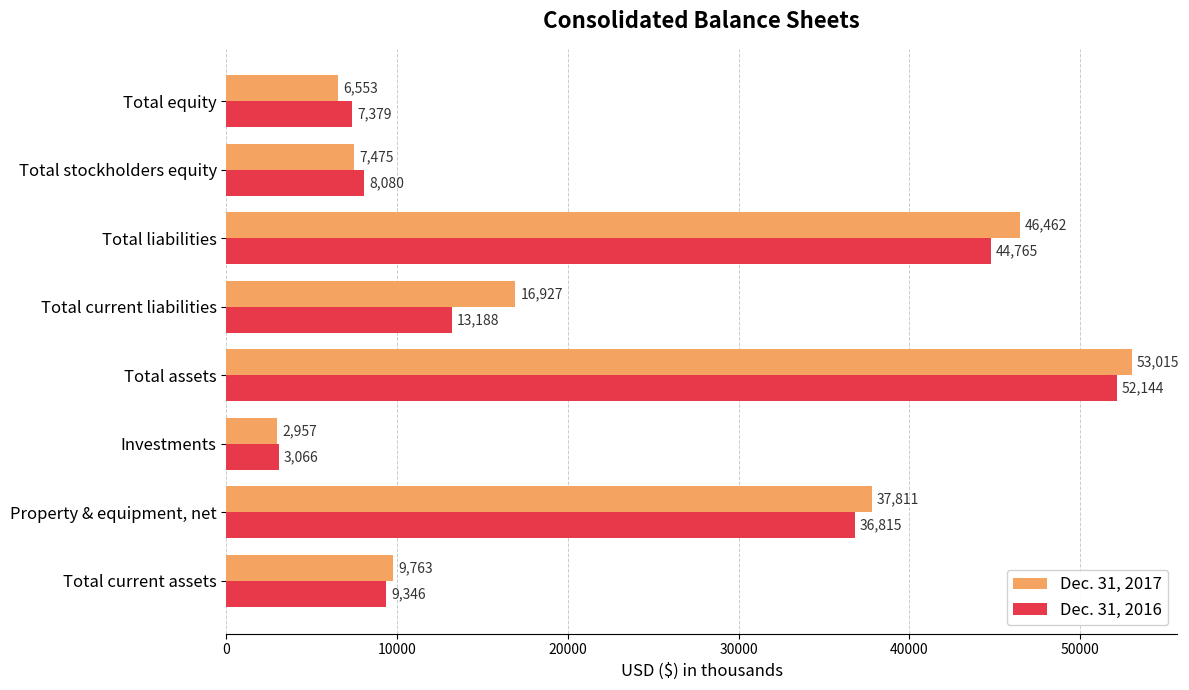

Rank the series by their maximum value, from lowest to highest.

Dec. 31, 2016, Dec. 31, 2017